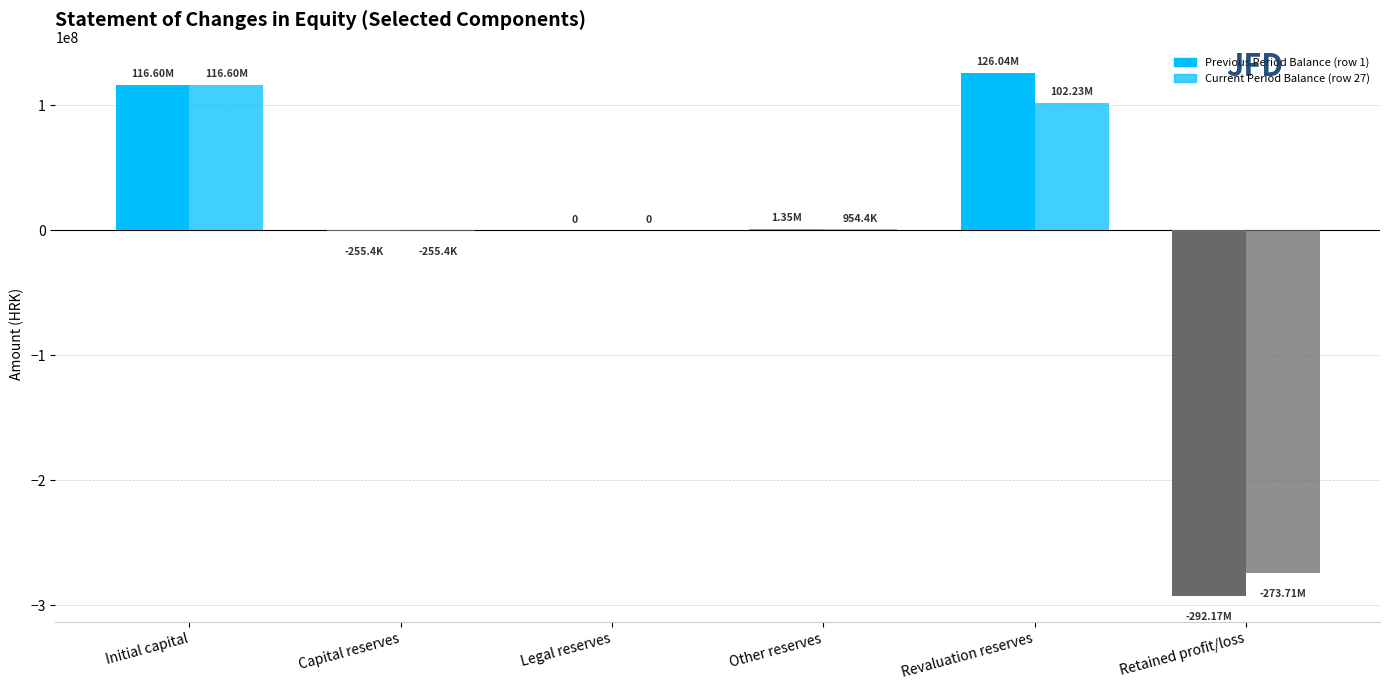

What is the total value across all series at Capital reserves?

-510766